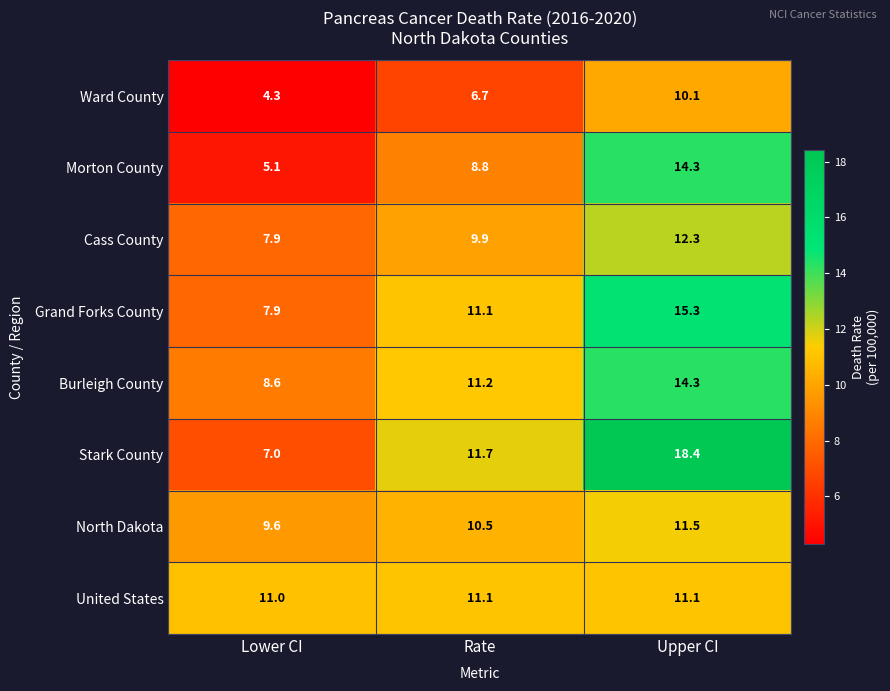

Rank the categories by Ward County value from lowest to highest.

Lower CI, Rate, Upper CI